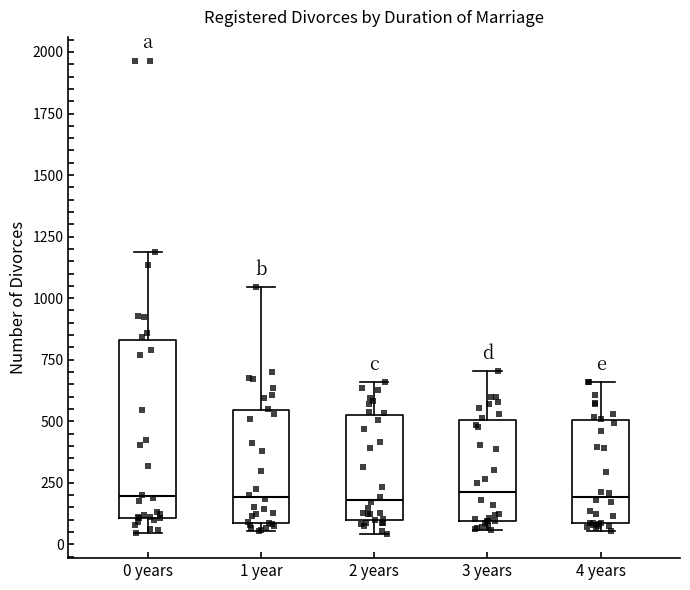

Where does the median line of the box for 0 years sit on the y-axis? The values are not printed on the chart, so give them approximately, as read against the axis.

200